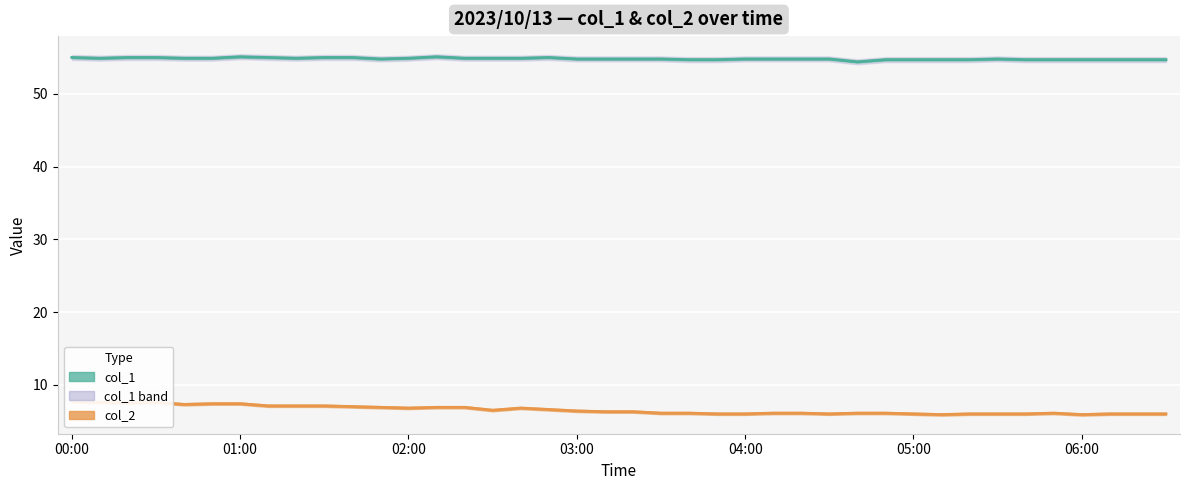

In col_2, how many points are higher than both neighbors (excluding endpoints)?

3